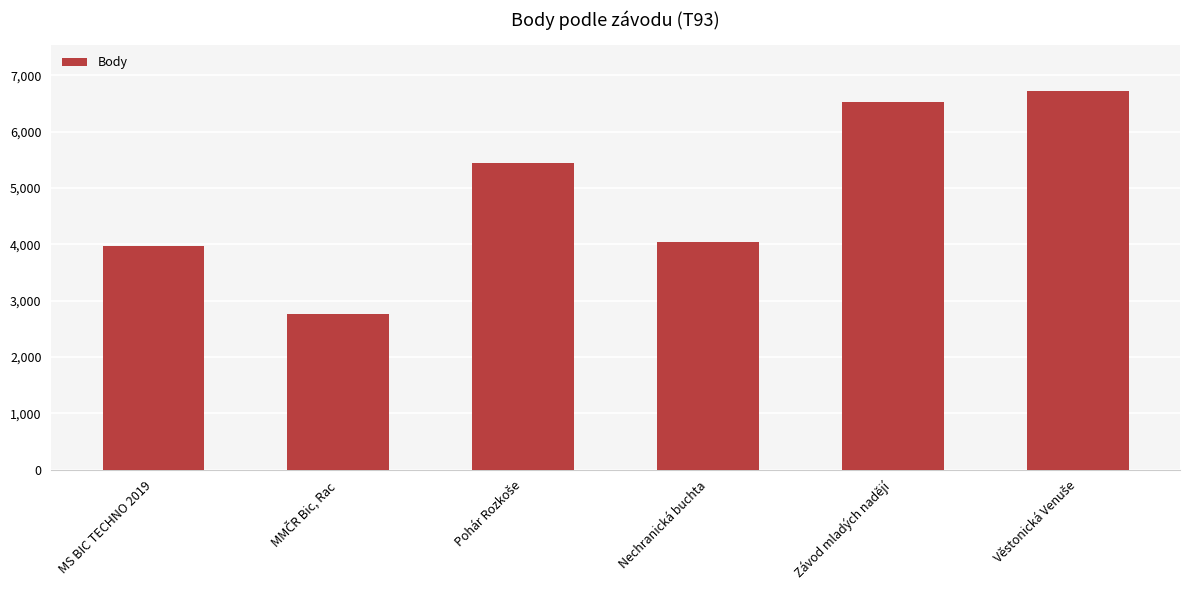

What is the sum of all values?

29503